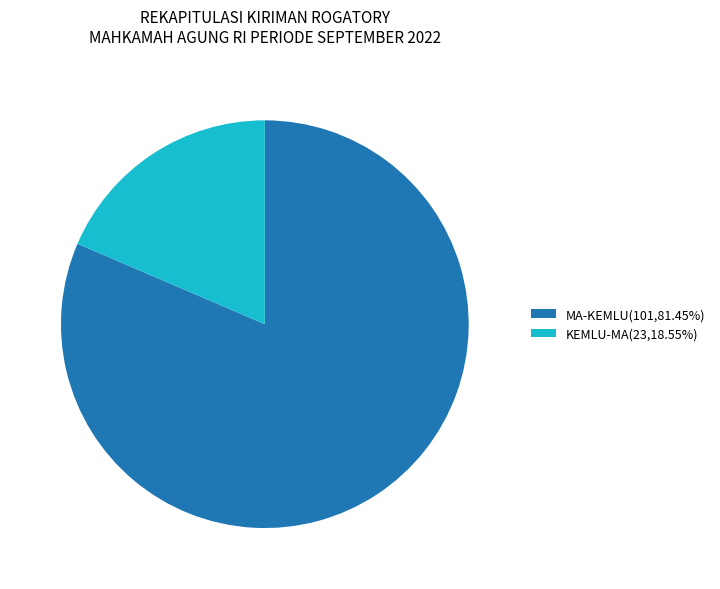

Is there any slice that represents more than half of the pie?

Yes